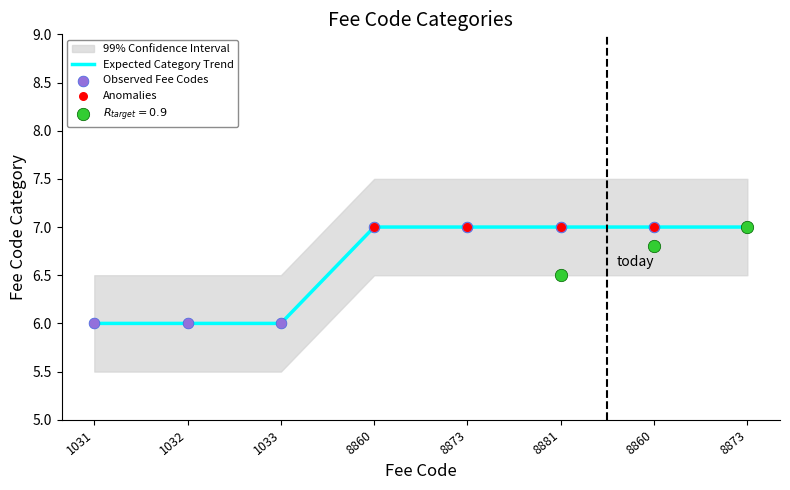

At how many categories does at least one series exceed 6?

5